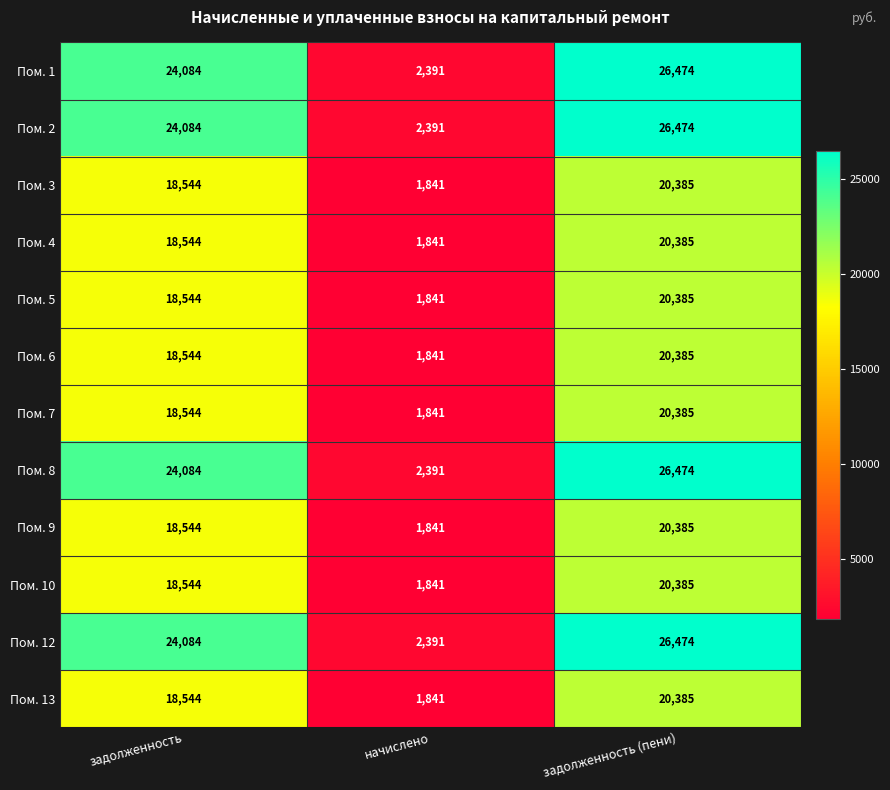

What is the difference between the highest and lowest values at задолженность?

5540